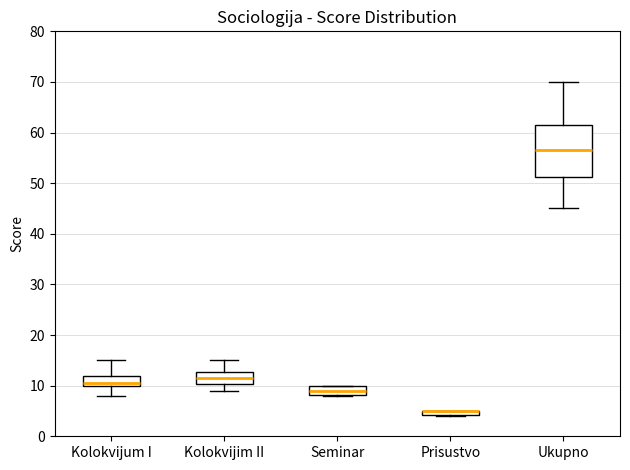

Where is the upper edge of the box for Prisustvo on the y-axis? The values are not printed on the chart, so give them approximately, as read against the axis.

5